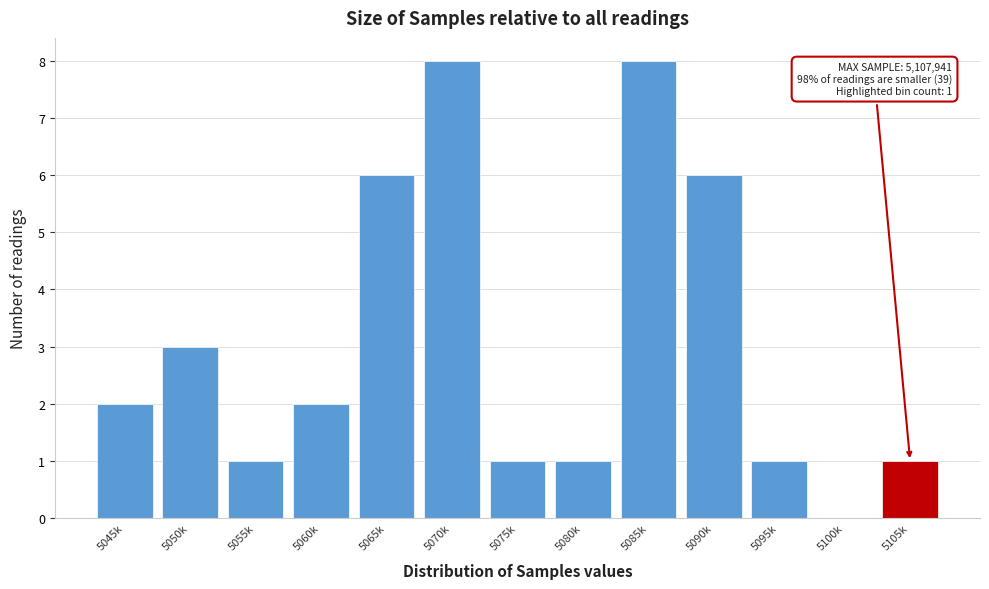

Reading right to left, what are all the values shown in this chart?

5105k=1	5100k=0	5095k=1	5090k=6	5085k=8	5080k=1	5075k=1	5070k=8	5065k=6	5060k=2	5055k=1	5050k=3	5045k=2